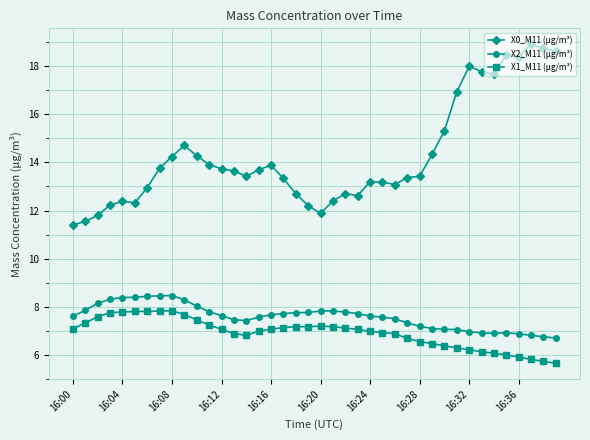

What is the minimum value for X2_M11 (μg/m³)?

6.7